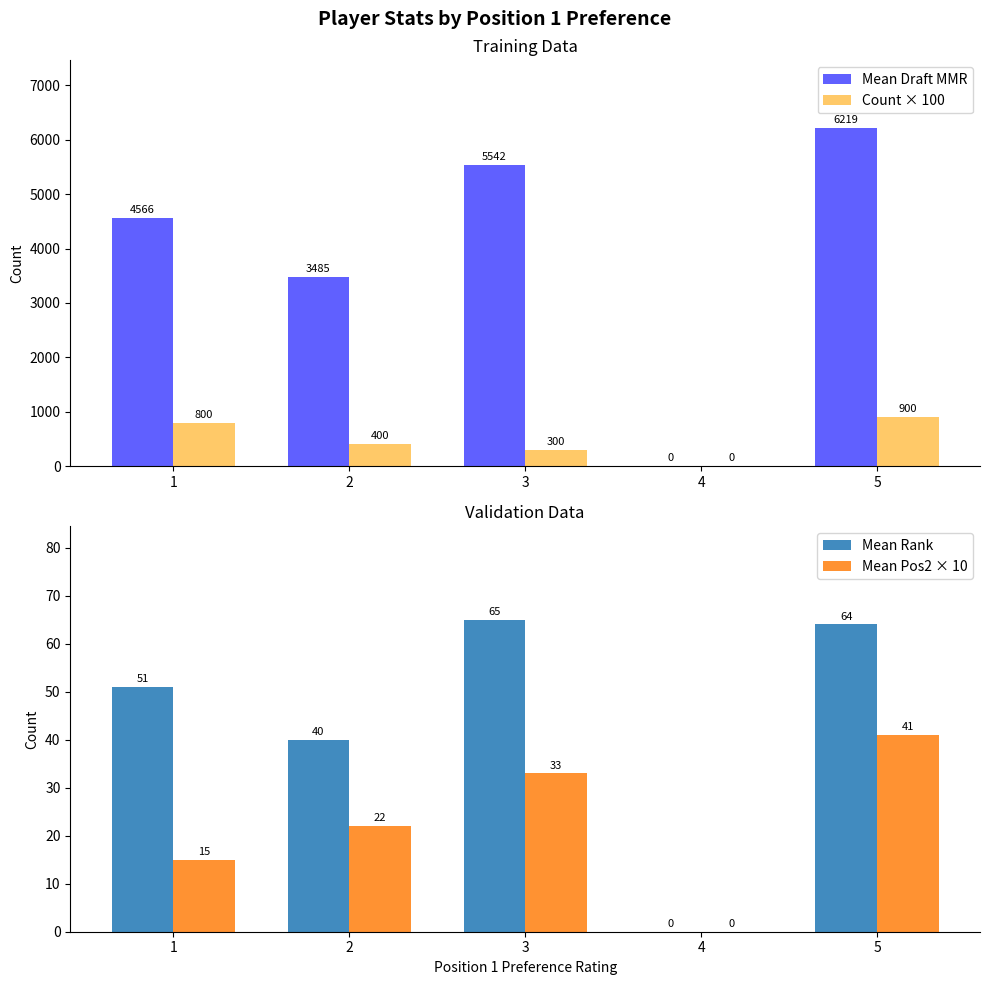

Reading right to left, what are all the values shown in this chart?

Mean Draft MMR: 5=6219	4=0	3=5542	2=3485	1=4566
Count × 100: 5=900	4=0	3=300	2=400	1=800
Mean Rank: 5=64	4=0	3=65	2=40	1=51
Mean Pos2 × 10: 5=41	4=0	3=33	2=22	1=15